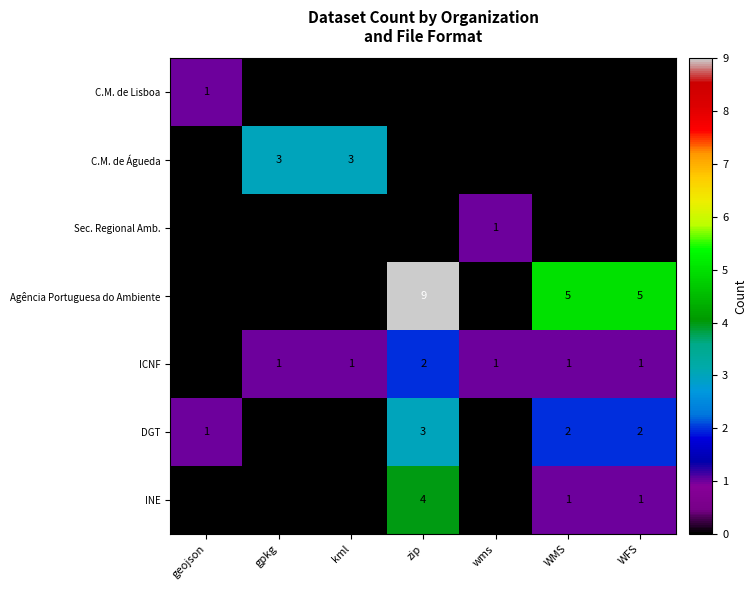

Which series has the widest spread of values?

Agência Portuguesa do Ambiente